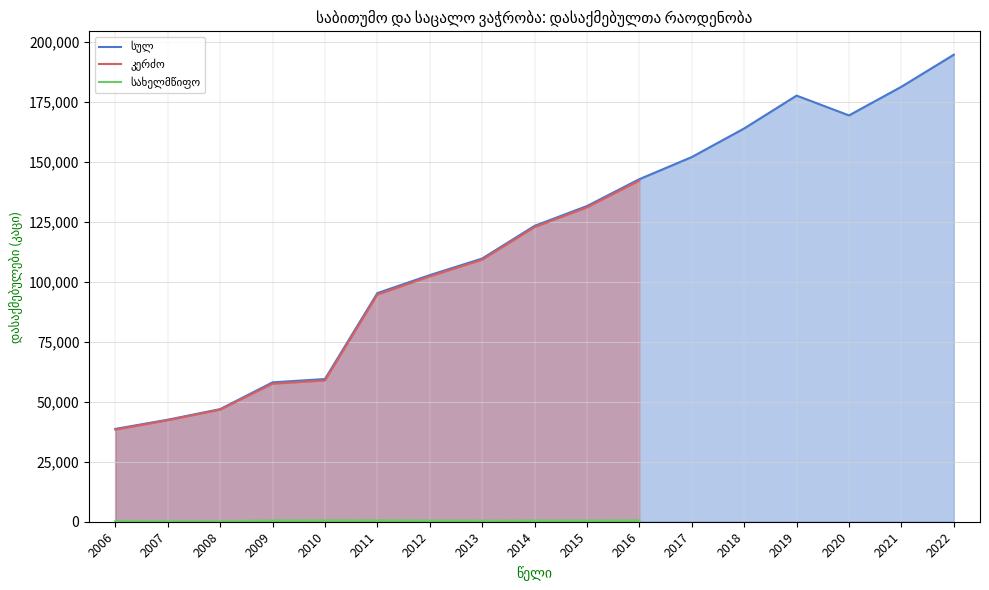

Which category has the highest value in the სახელმწიფო series?

2011